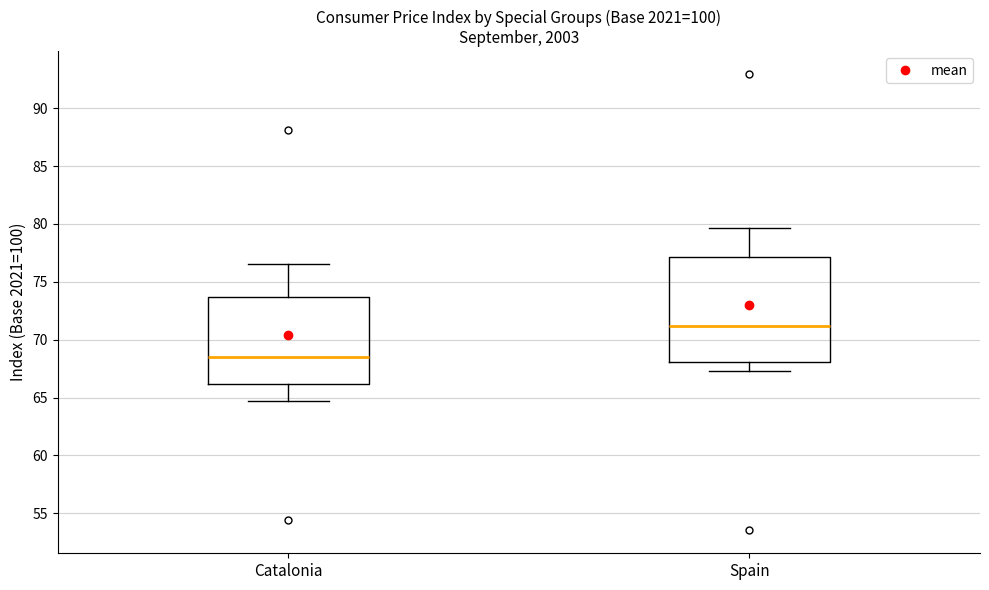

Reading left to right, read every box against the y-axis: the position of its median line, the range the box covers, and the ends of its whiskers. The values are not printed on the chart, so give them approximately, as read against the axis.

Catalonia: median 68.5, box 66.0 to 73.5, whiskers 64.5 to 76.5
Spain: median 71.0, box 68.0 to 77.0, whiskers 67.5 to 79.5